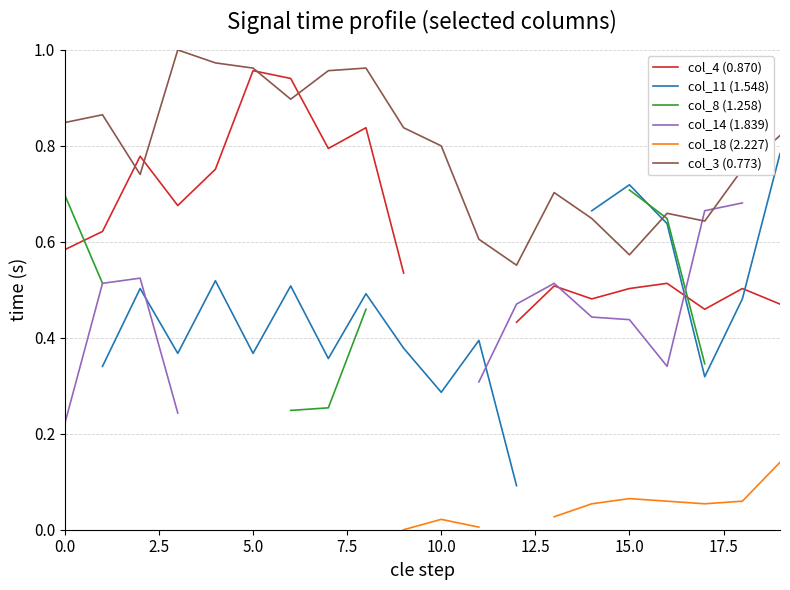

How many interior local peaks does the col_11 (1.548) series have?

6